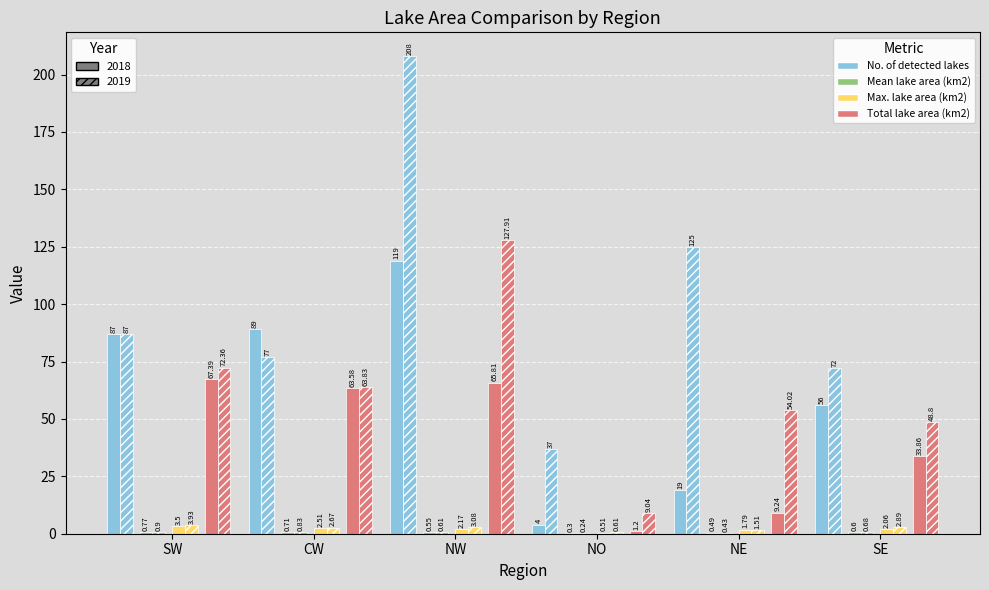

Which series has the largest total across all categories?

No. of detected lakes